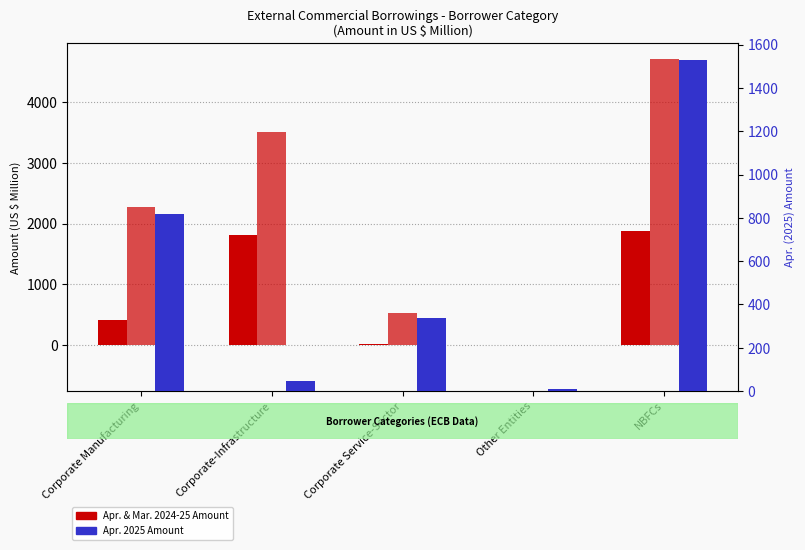

What is the label of the 5th bar from the left?

NBFCs